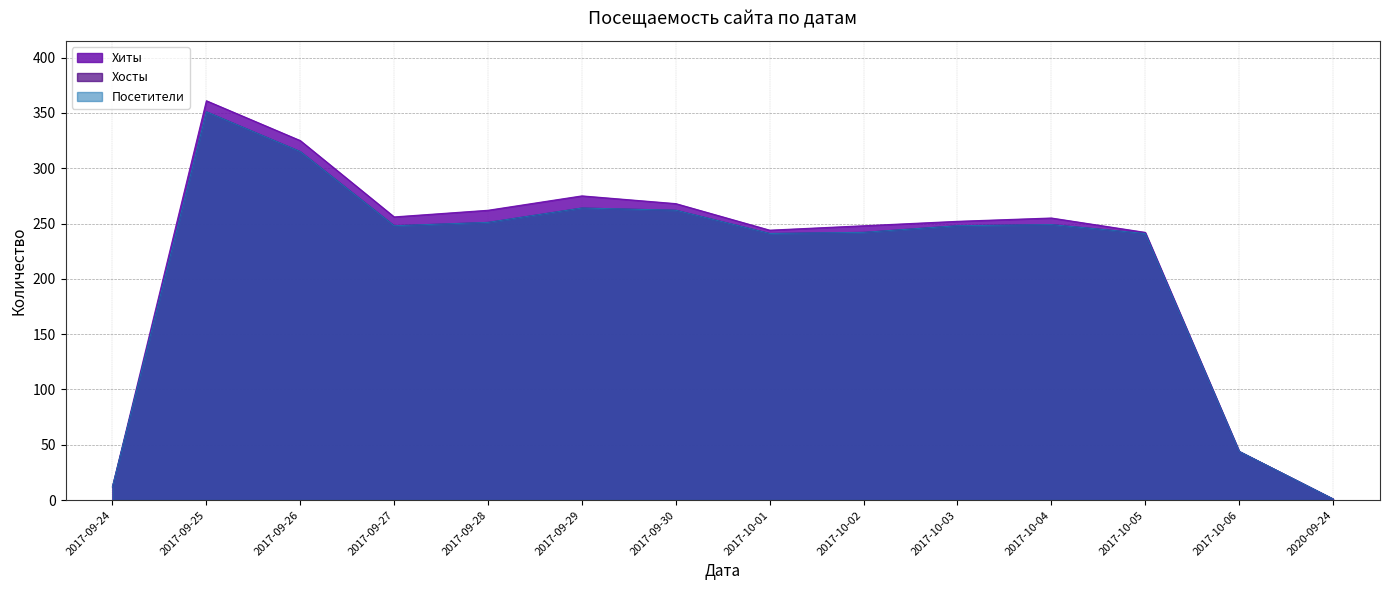

Reading left to right, extract all data points from this chart.

Хиты: 2017-09-24=12	2017-09-25=361	2017-09-26=325	2017-09-27=256	2017-09-28=262	2017-09-29=275	2017-09-30=268	2017-10-01=244	2017-10-02=248	2017-10-03=252	2017-10-04=255	2017-10-05=242	2017-10-06=44	2020-09-24=1
Хосты: 2017-09-24=12	2017-09-25=351	2017-09-26=315	2017-09-27=248	2017-09-28=251	2017-09-29=264	2017-09-30=262	2017-10-01=241	2017-10-02=242	2017-10-03=248	2017-10-04=249	2017-10-05=241	2017-10-06=44	2020-09-24=1
Посетители: 2017-09-24=12	2017-09-25=351	2017-09-26=315	2017-09-27=248	2017-09-28=251	2017-09-29=264	2017-09-30=262	2017-10-01=241	2017-10-02=242	2017-10-03=248	2017-10-04=249	2017-10-05=241	2017-10-06=44	2020-09-24=1